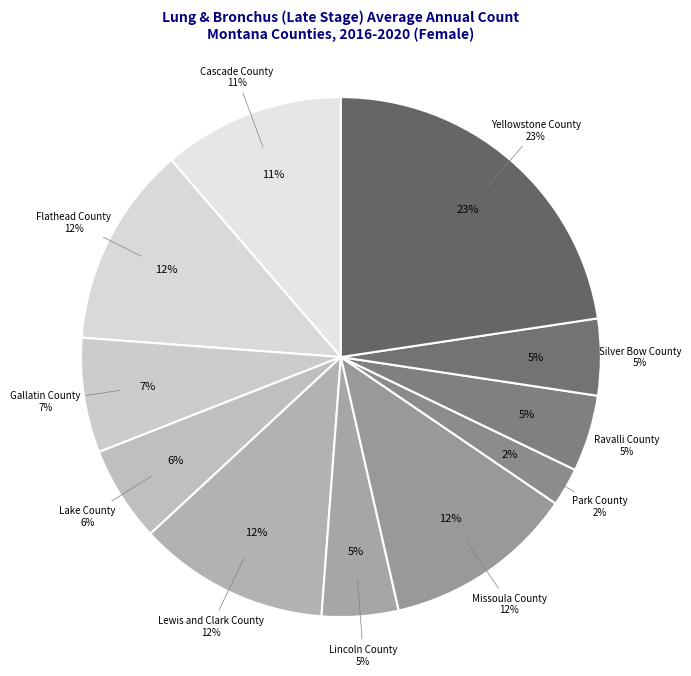

To the nearest percent, what is the combined percentage of Cascade County and Yellowstone County?

34%